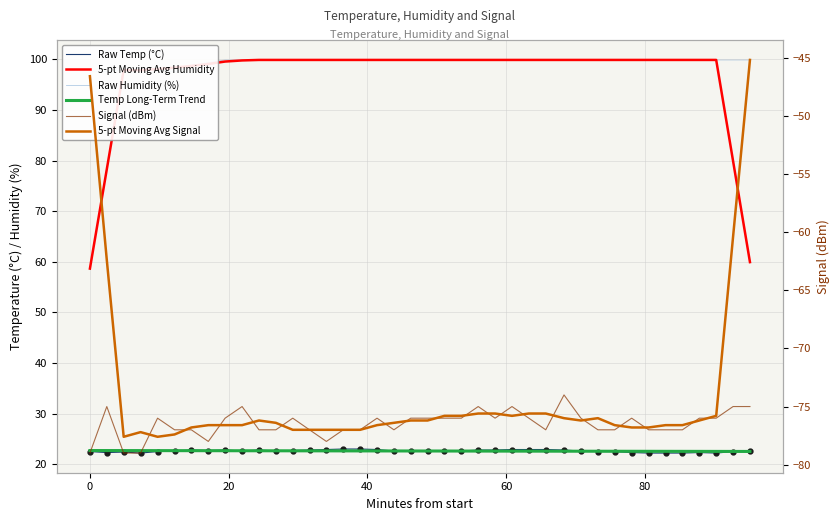

What is the value of the Signal (dBm) point at the 39th from the left?

-75.0